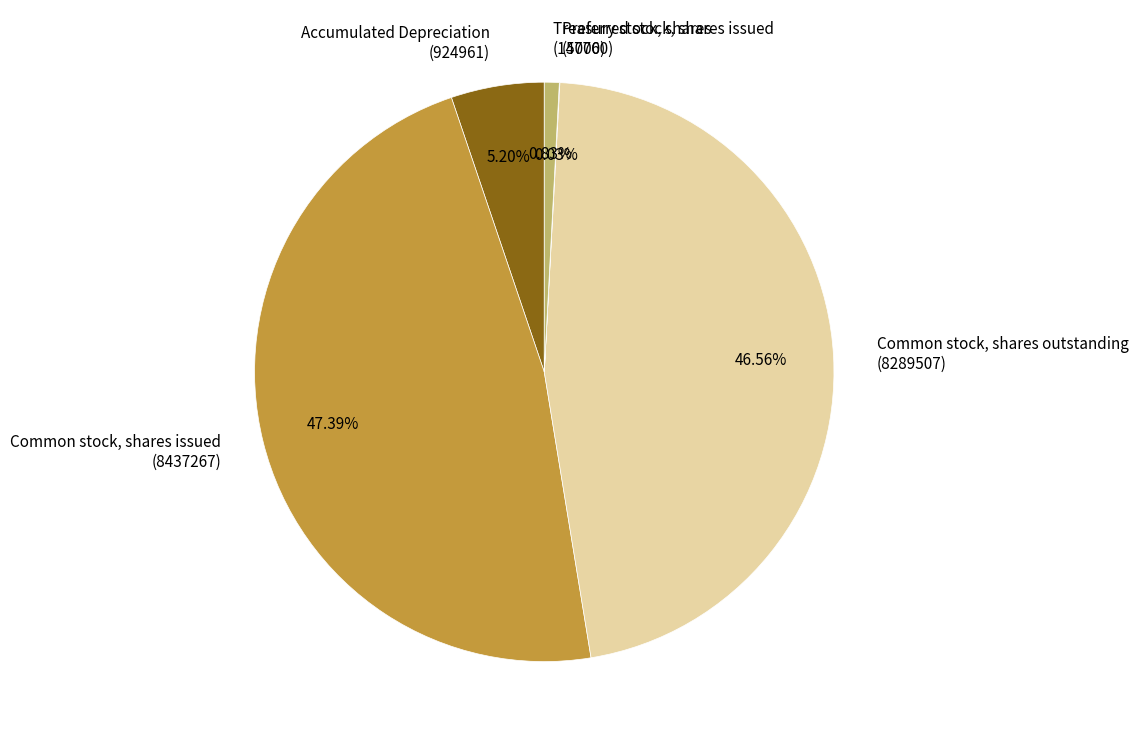

Does Common stock, shares outstanding (8289507) account for over 50% of the chart?

No